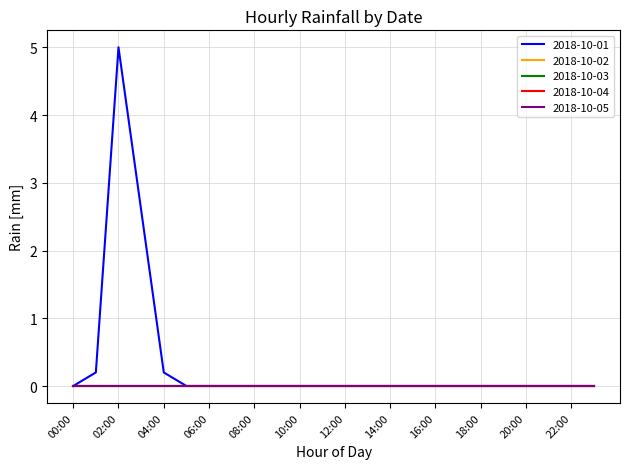

Does the chart display data point markers on the line(s)?

No